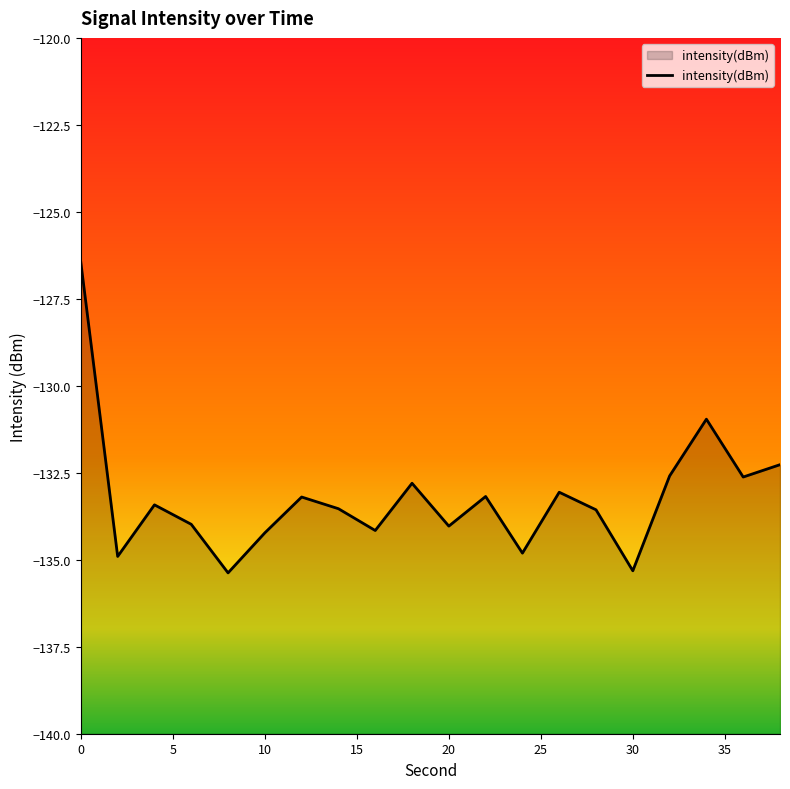

The chart shows a value of -220.8 at 10. True or false?

False